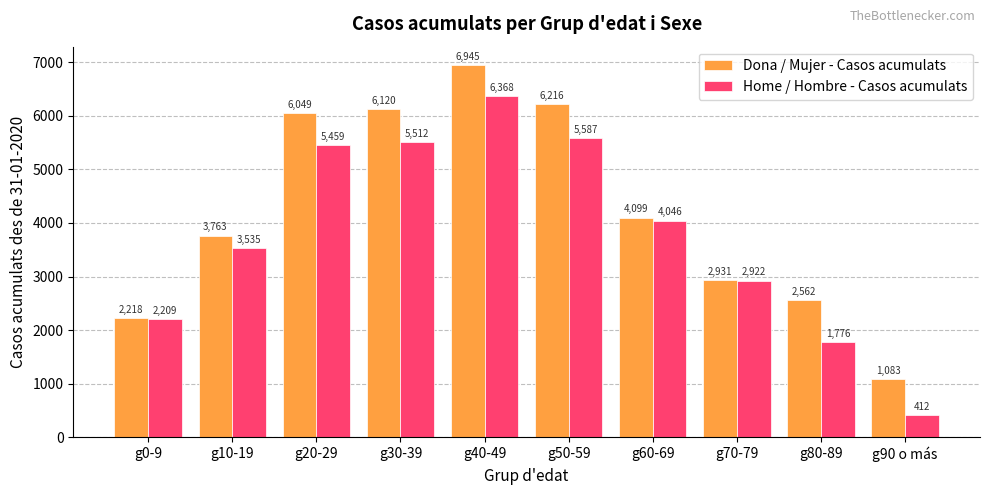

What is the sum of the Dona / Mujer - Casos acumulats values at g10-19 and g70-79?

6694